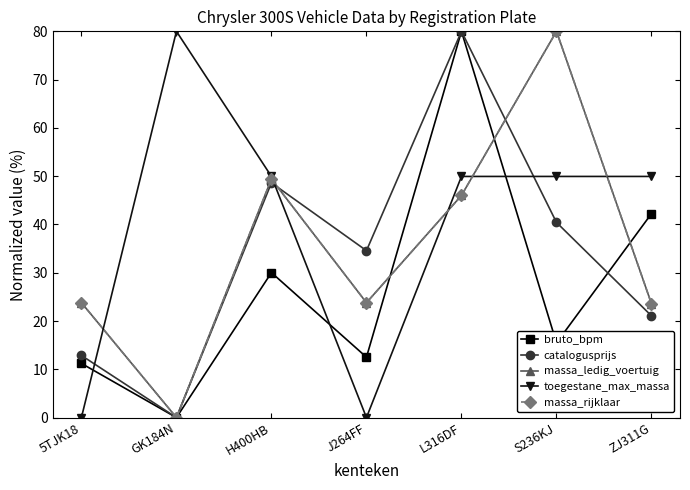

Is this an area chart (filled region under the line)?

No